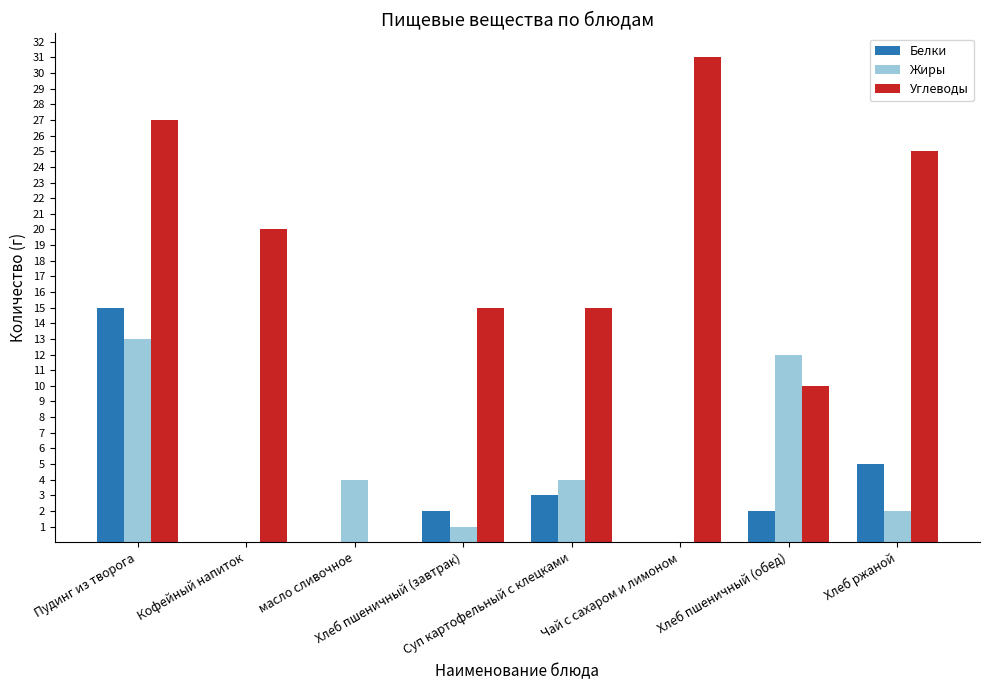

What is the difference between the Белки values at Хлеб ржаной and Пудинг из творога?

10